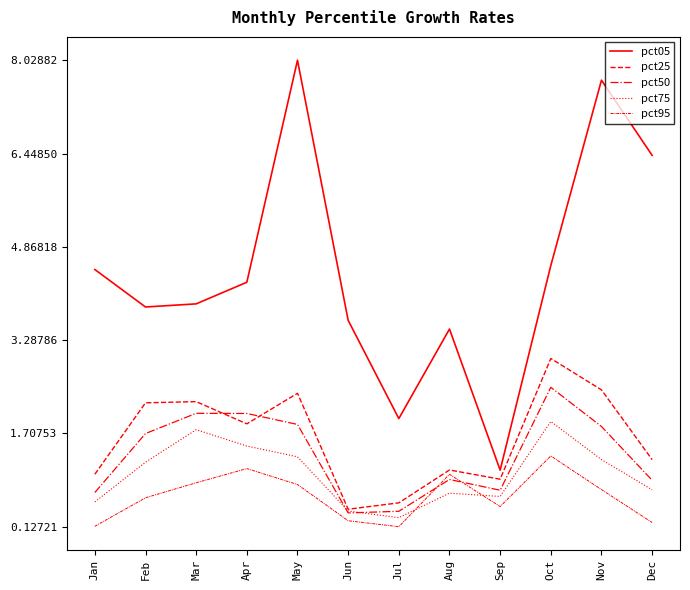

At which category does pct75 reach its first local valley?

Jul